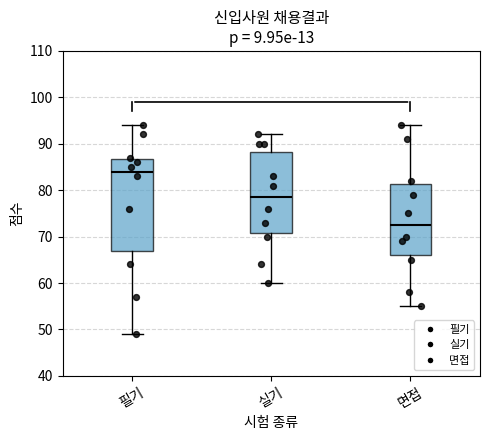

Reading left to right, transcribe this box plot: for each box, give where its median line is, the range the box spans, and where its two whiskers end, as read against the y-axis. The values are not printed on the chart, so give them approximately, as read against the axis.

필기: median 84, box 67 to 87, whiskers 49 to 94
실기: median 79, box 71 to 88, whiskers 60 to 92
면접: median 73, box 66 to 81, whiskers 55 to 94